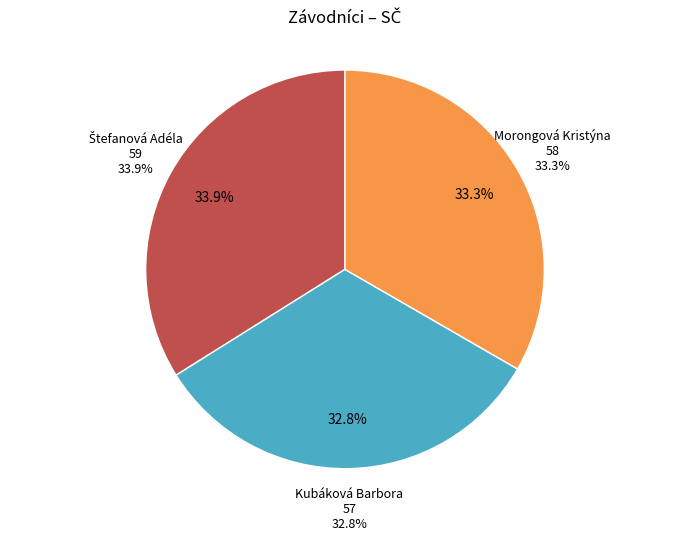

What percentage is the Morongová Kristýna slice, to the nearest percent?

33%